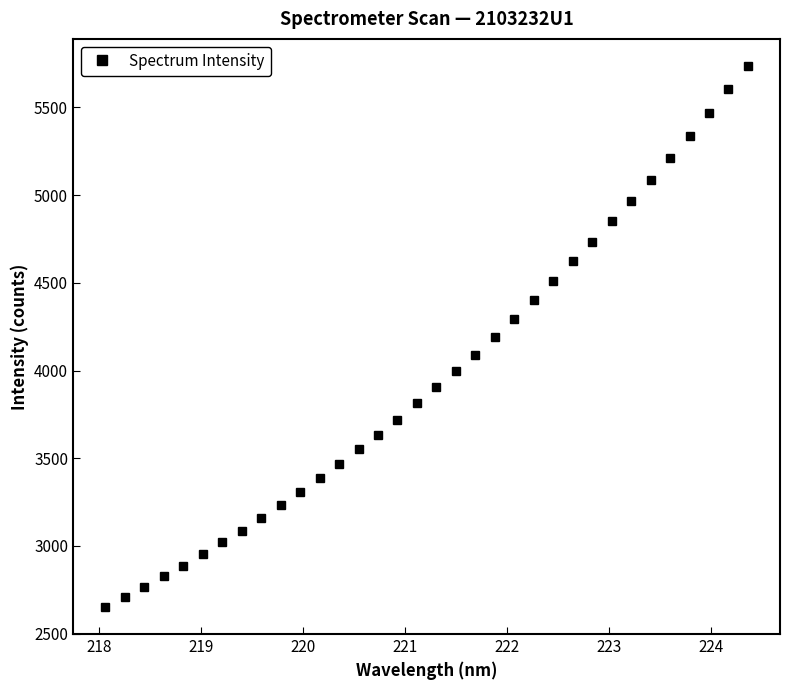

What is the difference between the maximum and minimum values?

3084.7